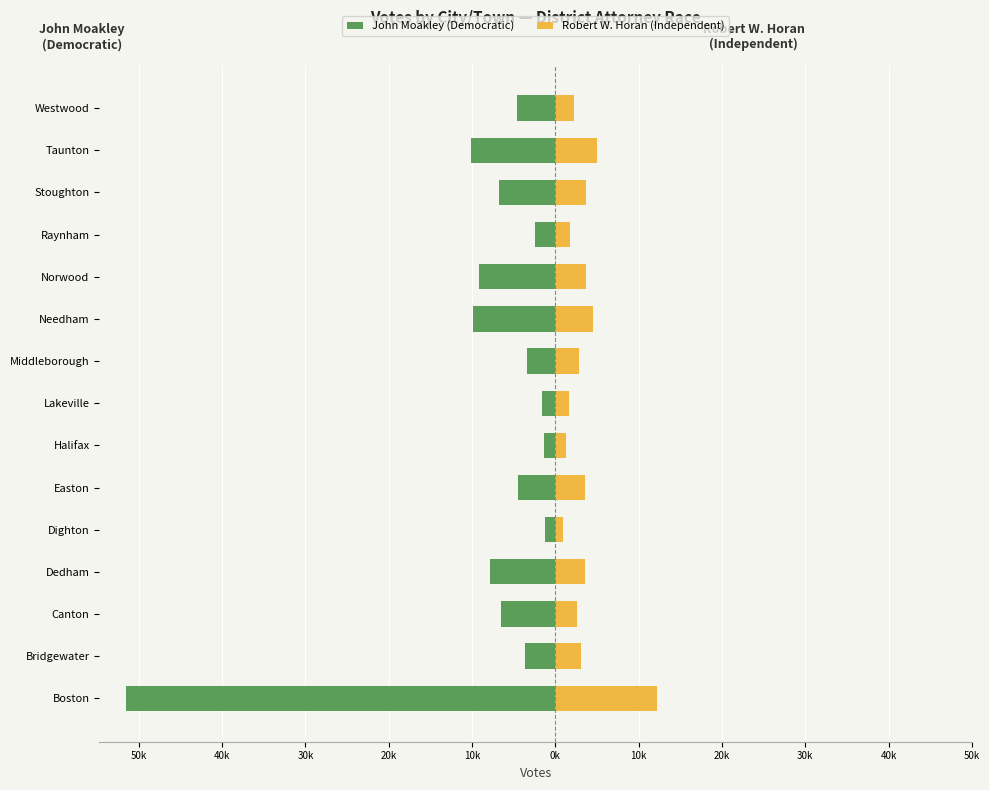

Reading left to right, what are all the values shown in this chart?

John Moakley (Democratic): -51549	-3622	-6519	-7799	-1264	-4531	-1391	-1624	-3378	-9854	-9105	-2442	-6729	-10119	-4608
Robert W. Horan (Independent): 12236	3029	2617	3556	945	3601	1322	1598	2864	4573	3638	1712	3675	5051	2243